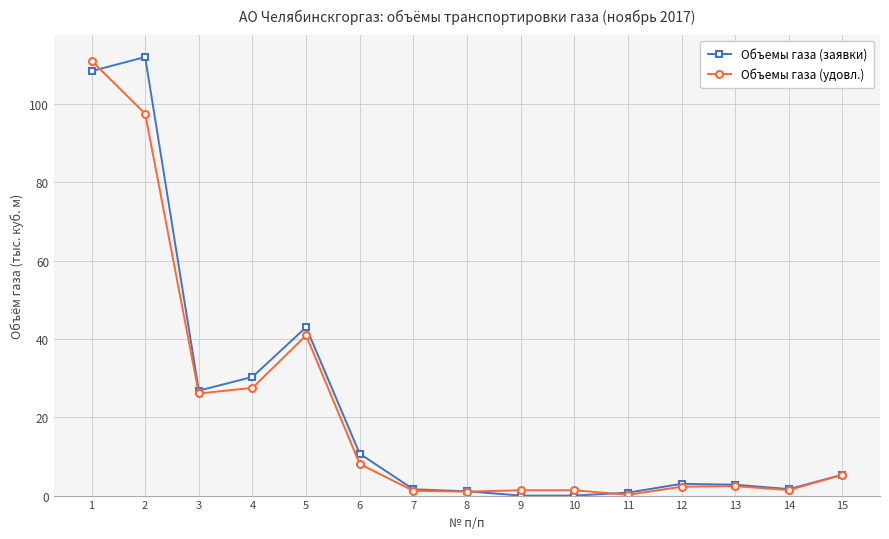

True or false: Объемы газа (заявки) and Объемы газа (удовл.) cross at least once.

True